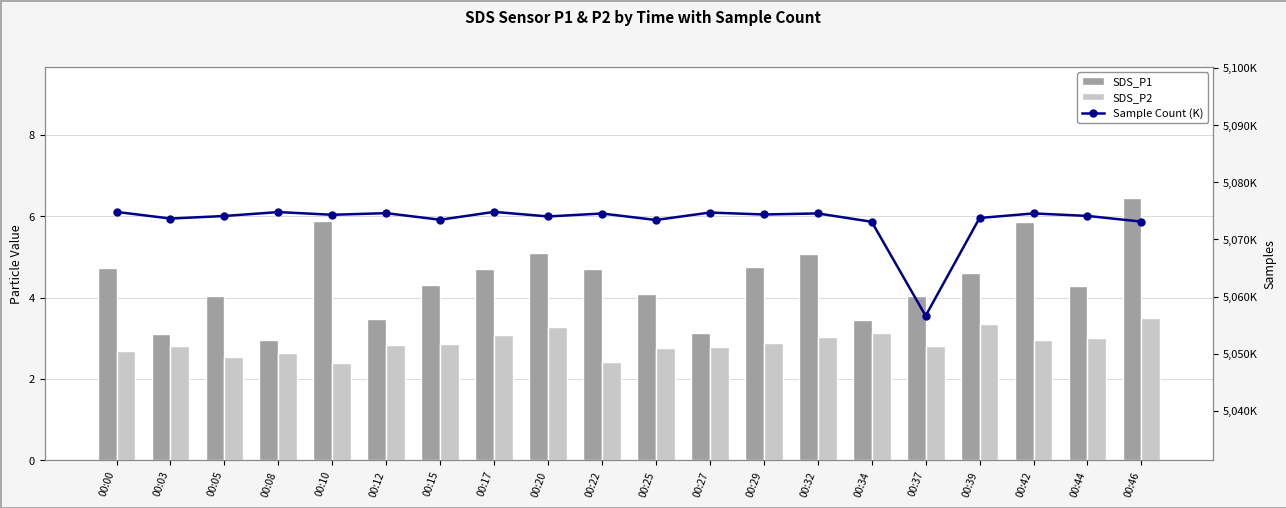

What are all the series names shown in the legend?

SDS_P1, SDS_P2, Sample Count (K)